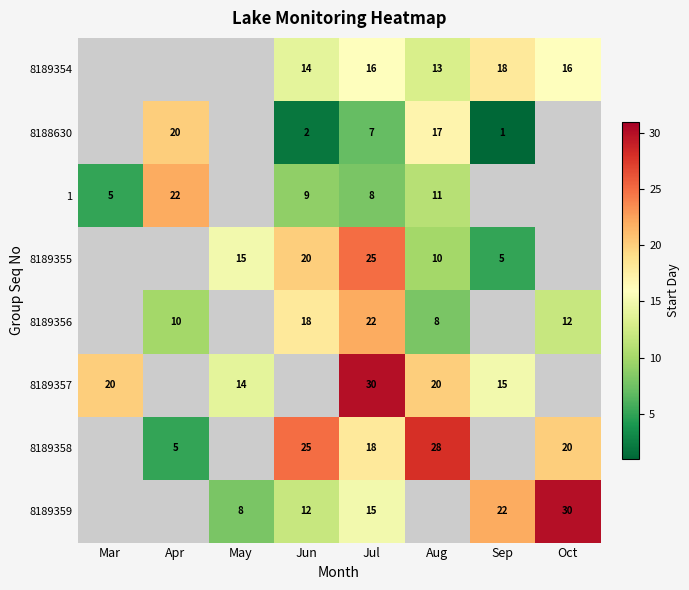

What is the maximum value shown in the chart?

30.0